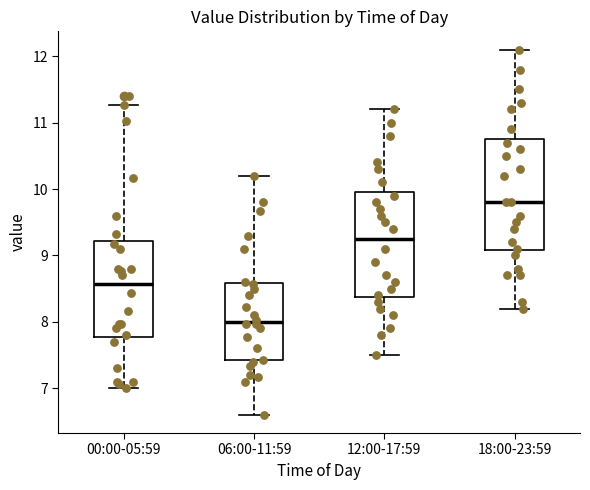

Reading left to right, transcribe this box plot: for each box, give where its median line is, the range the box spans, and where its two whiskers end, as read against the y-axis. The values are not printed on the chart, so give them approximately, as read against the axis.

00:00-05:59: median 8.6, box 7.8 to 9.2, whiskers 7.0 to 11.3
06:00-11:59: median 8.0, box 7.4 to 8.6, whiskers 6.6 to 10.2
12:00-17:59: median 9.3, box 8.4 to 10.0, whiskers 7.5 to 11.2
18:00-23:59: median 9.8, box 9.1 to 10.8, whiskers 8.2 to 12.1